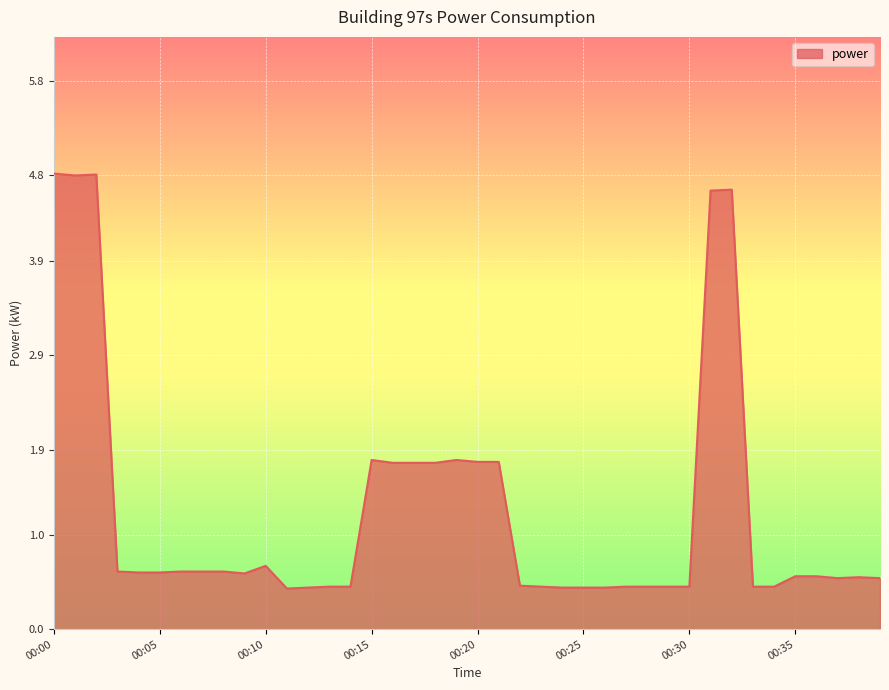

What is the maximum value shown in the chart?

4.8